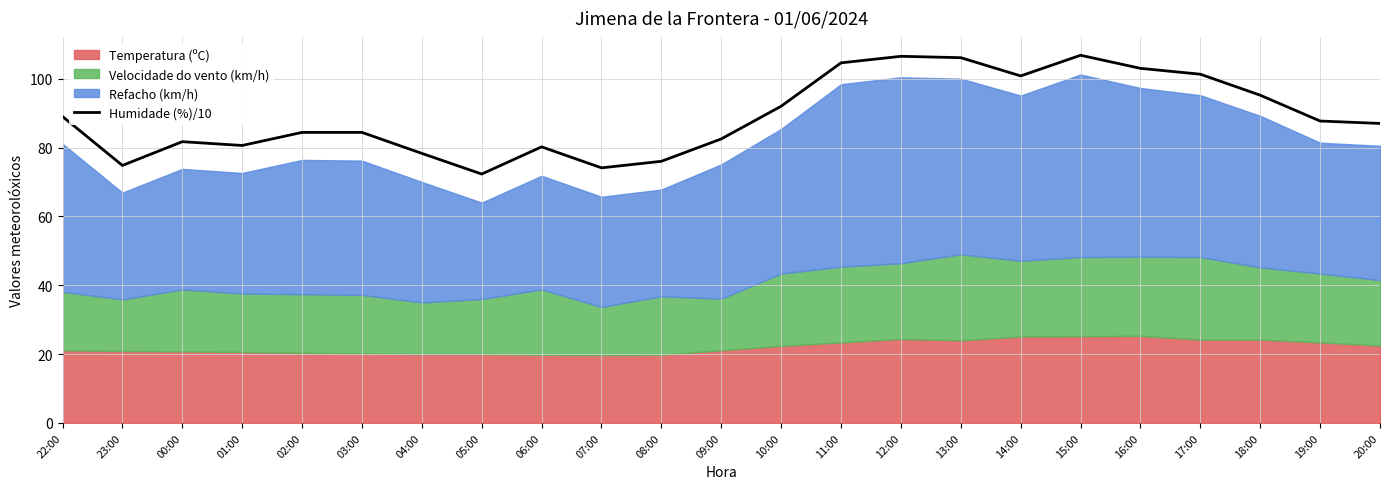

Approximately how many times larger is the value at 03:00 compared to 02:00?

1.0